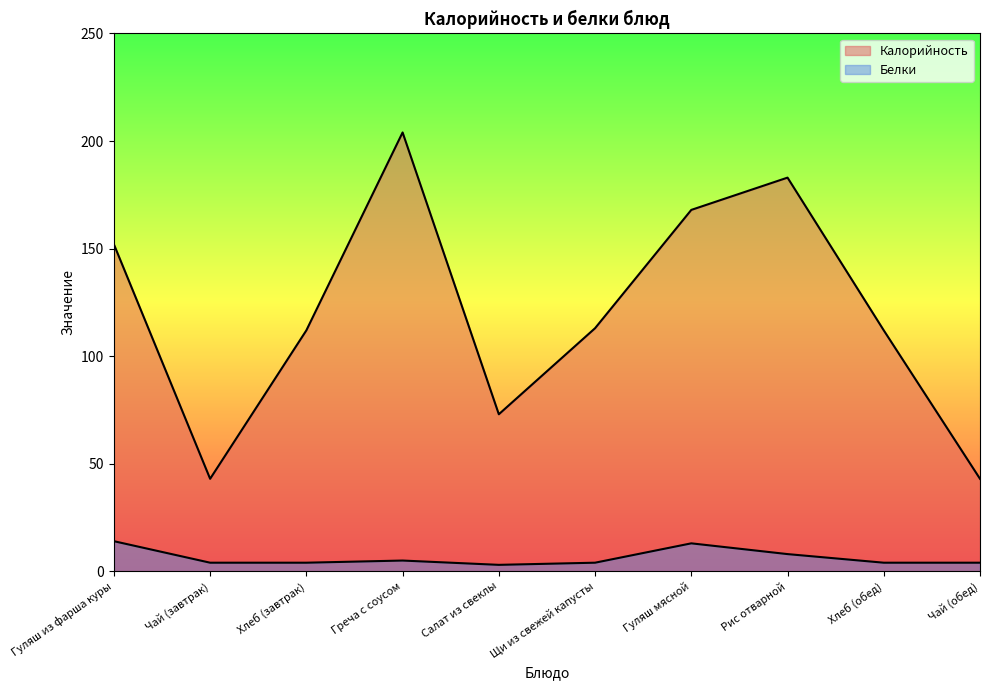

What is the difference between the maximum and minimum values in the Калорийность series?

161